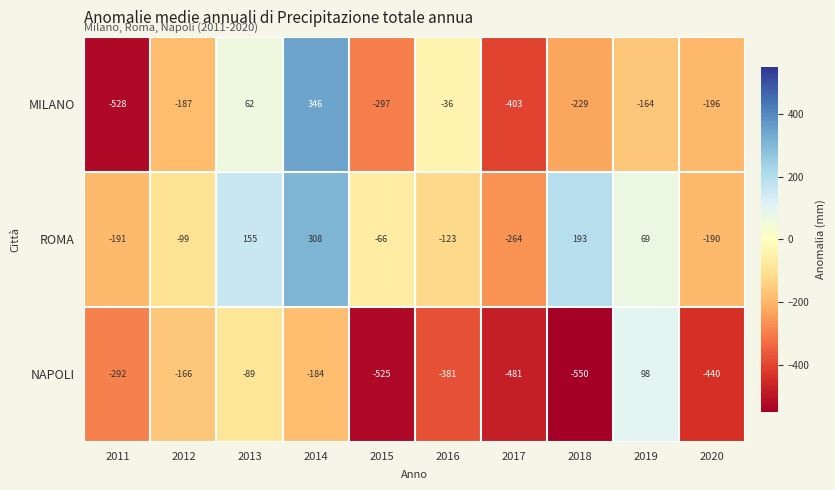

Which category has the highest value in the NAPOLI series?

2019